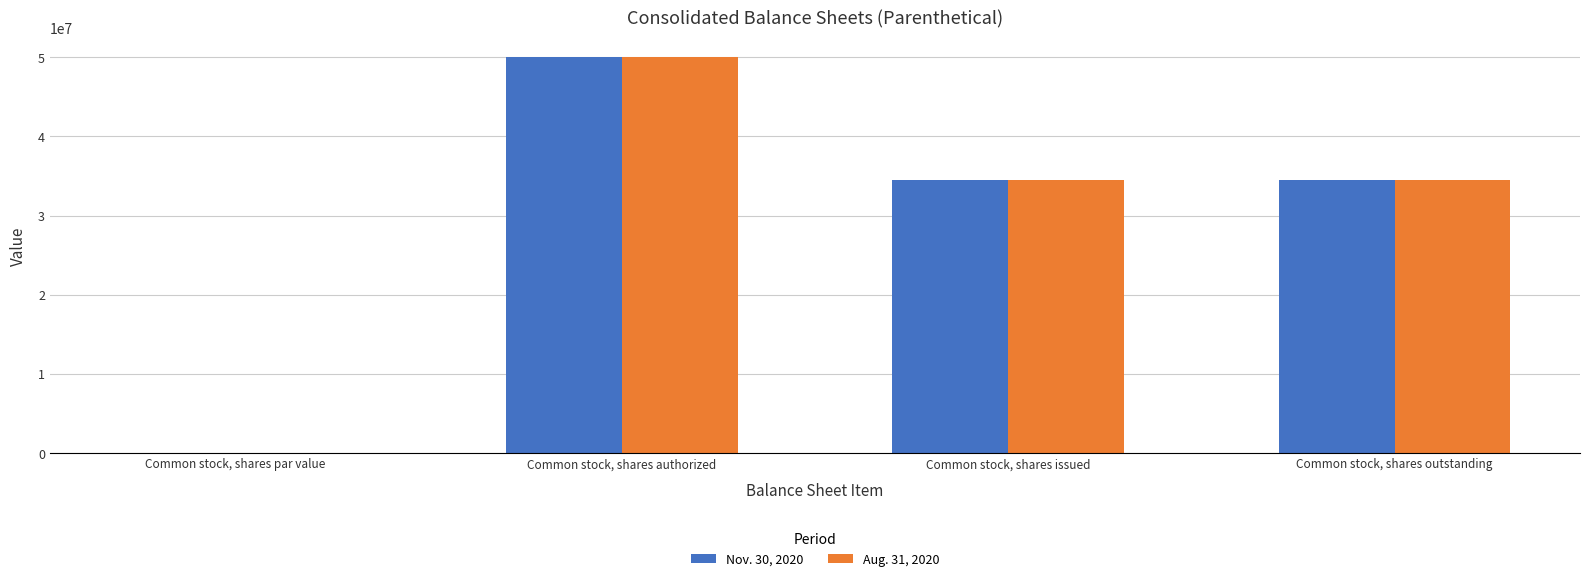

True or false: Aug. 31, 2020 has a value of 0.0 at Common stock, shares par value.

True